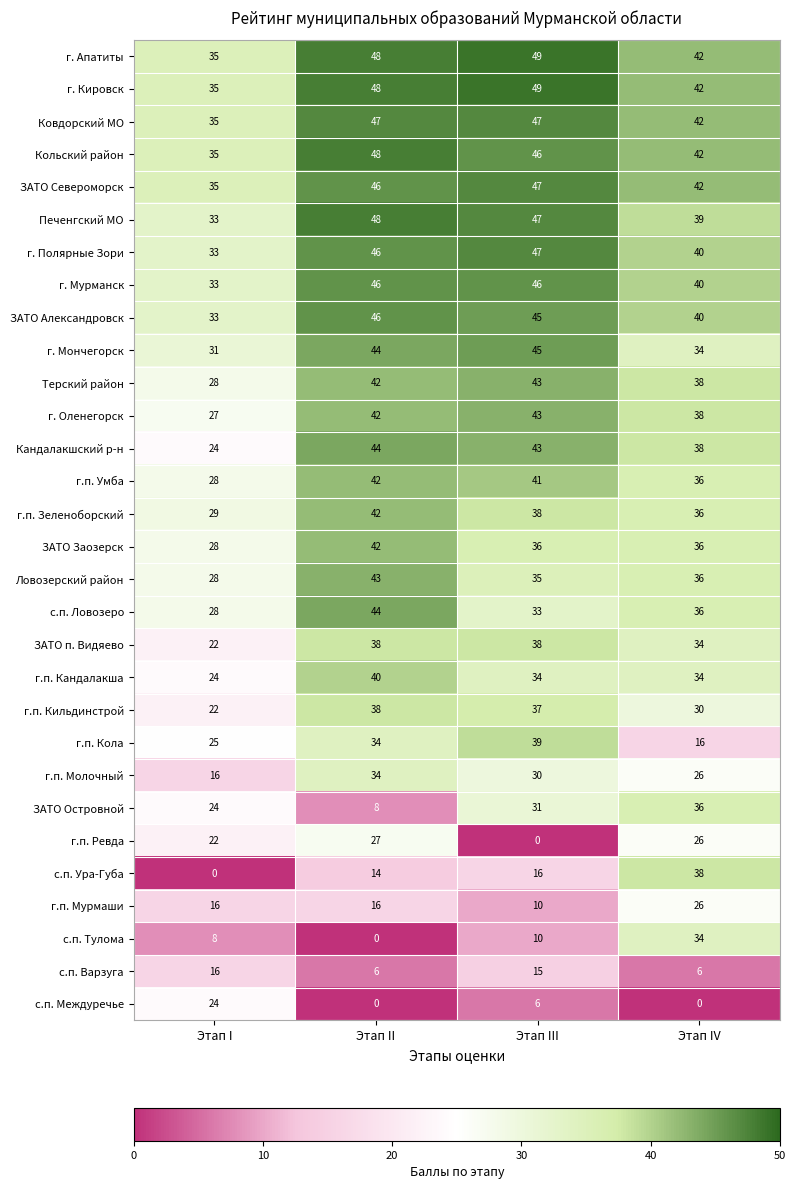

What is the difference between the maximum and minimum values in the г.п. Мурмаши series?

16